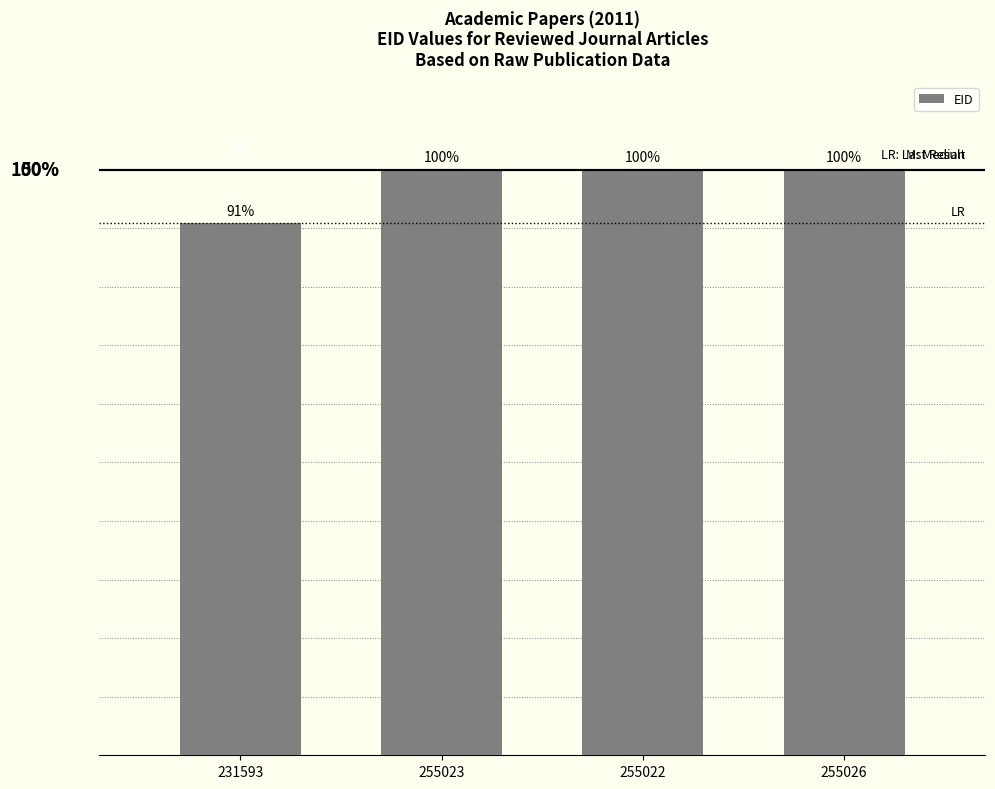

Are the bars horizontal?

No